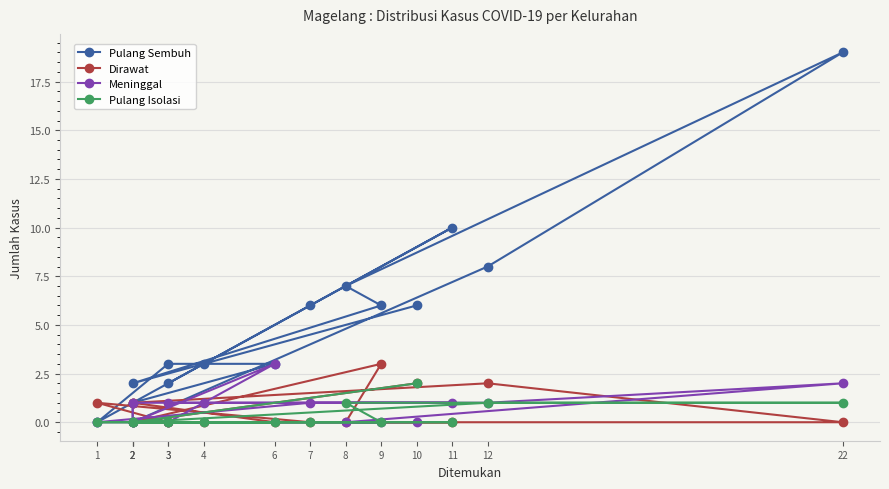

What is the difference between the Dirawat values at 2 and 2?

1